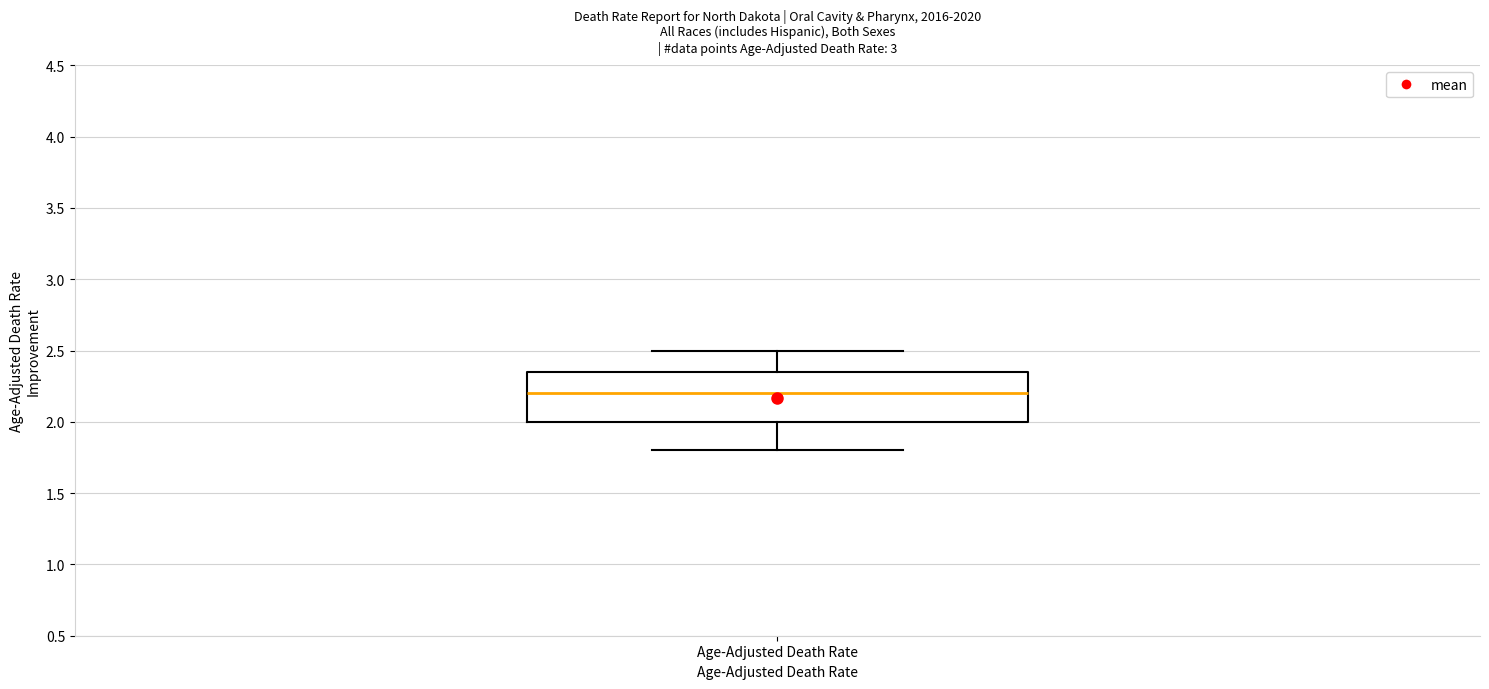

Where is the upper edge of the box for Age-Adjusted Death Rate on the y-axis? The values are not printed on the chart, so give them approximately, as read against the axis.

2.35